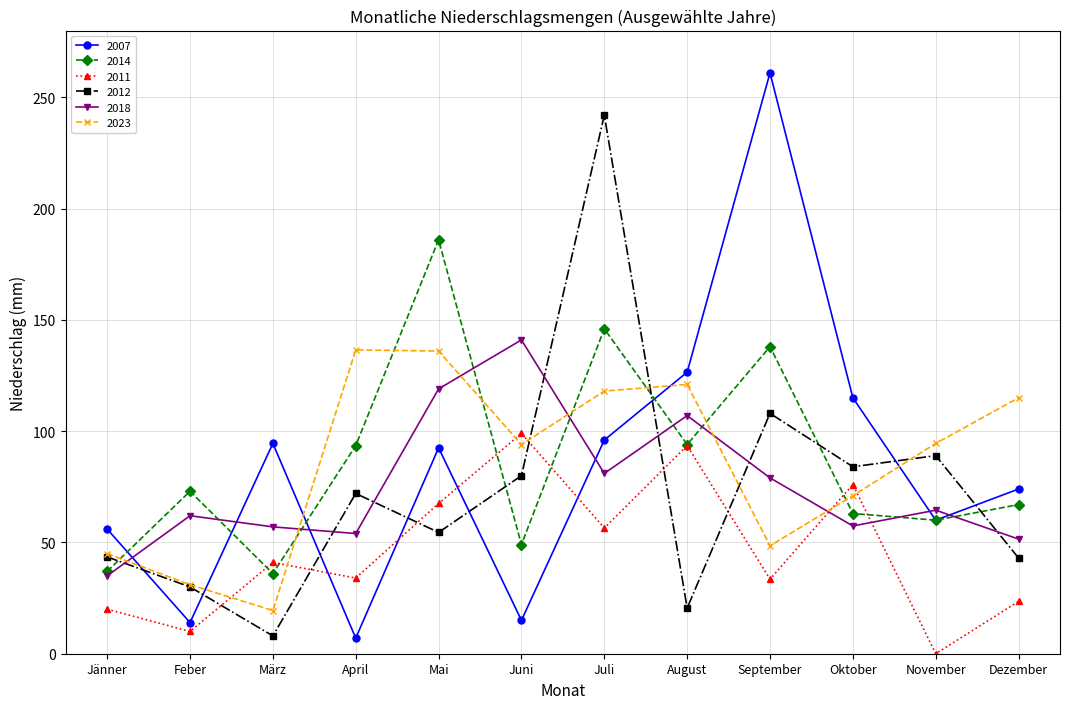

At April, list the series in order from smallest to largest.

2007, 2011, 2018, 2012, 2014, 2023